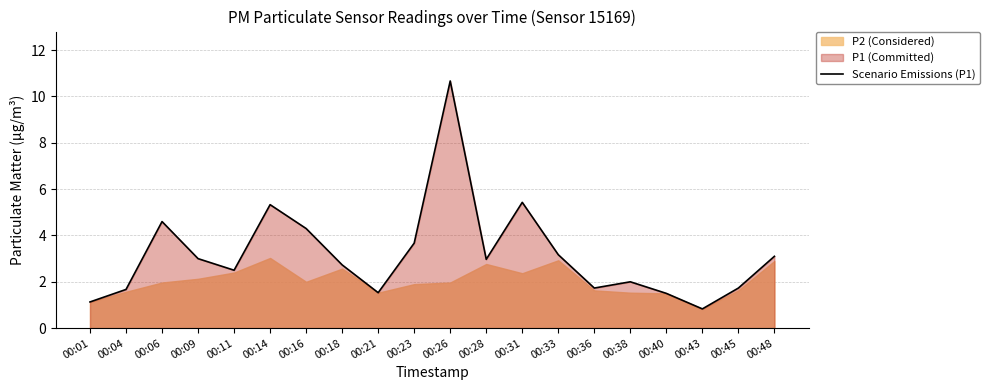

Reading left to right, what are all the values shown in this chart?

00:01=1.1	00:04=1.7	00:06=4.6	00:09=3.0	00:11=2.5	00:14=5.3	00:16=4.3	00:18=2.7	00:21=1.5	00:23=3.7	00:26=10.7	00:28=3.0	00:31=5.4	00:33=3.2	00:36=1.7	00:38=2.0	00:40=1.5	00:43=0.8	00:45=1.7	00:48=3.1